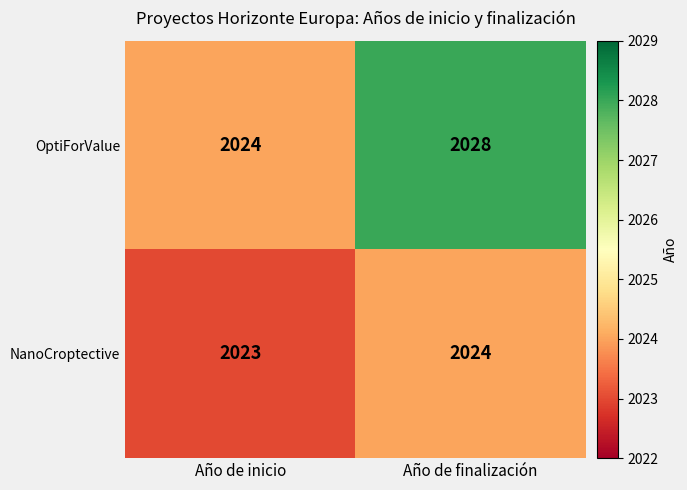

At which category is the sum across all series the highest?

Año de finalización